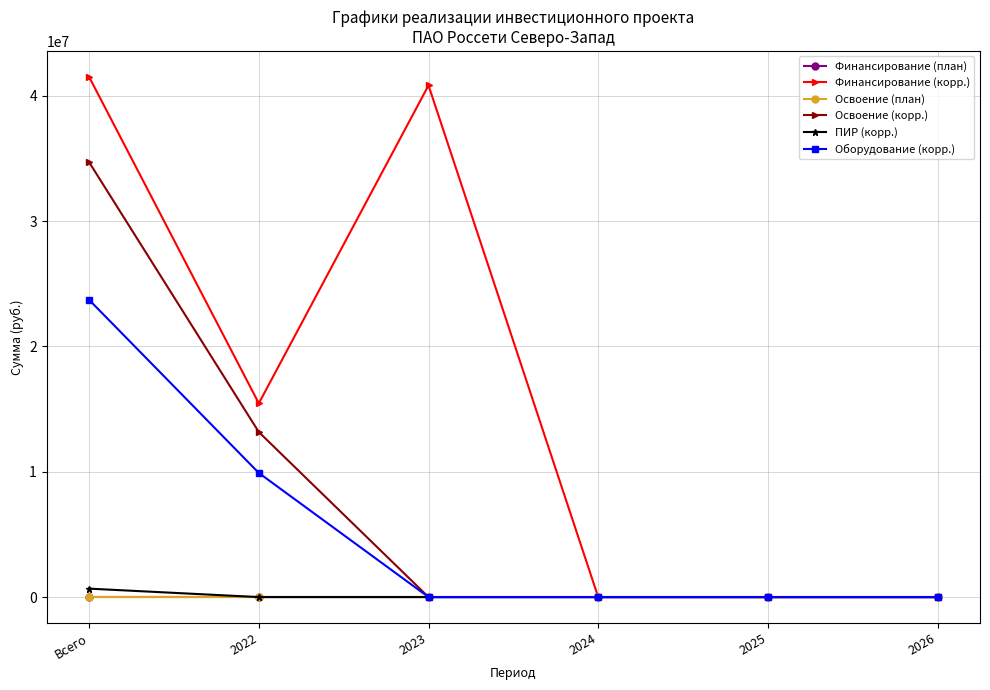

Does the chart have visible grid lines?

Yes